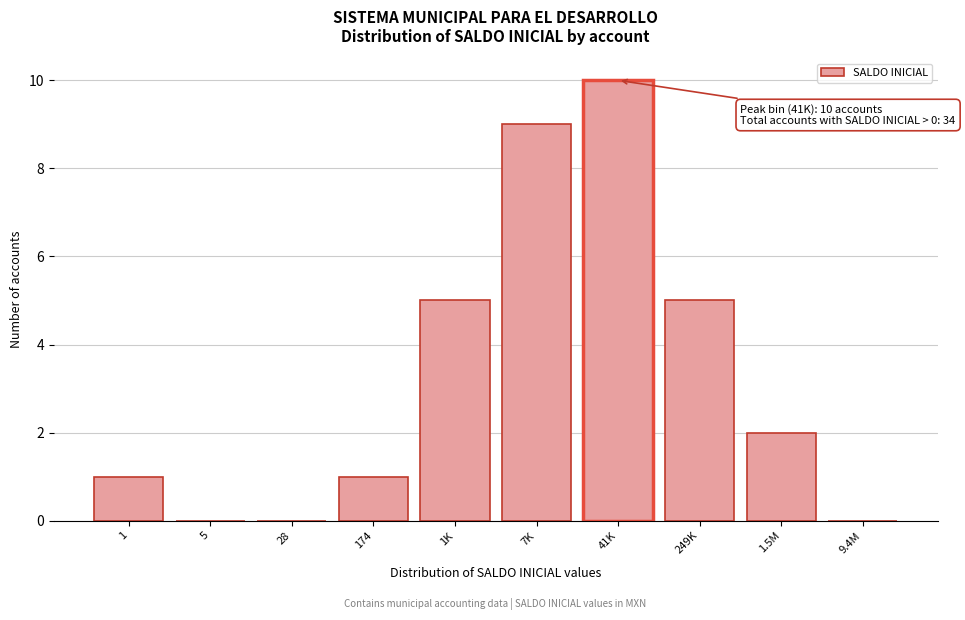

Reading left to right, what are all the values shown in this chart?

1=1	5=0	28=0	174=1	1K=5	7K=9	41K=10	249K=5	1.5M=2	9.4M=0